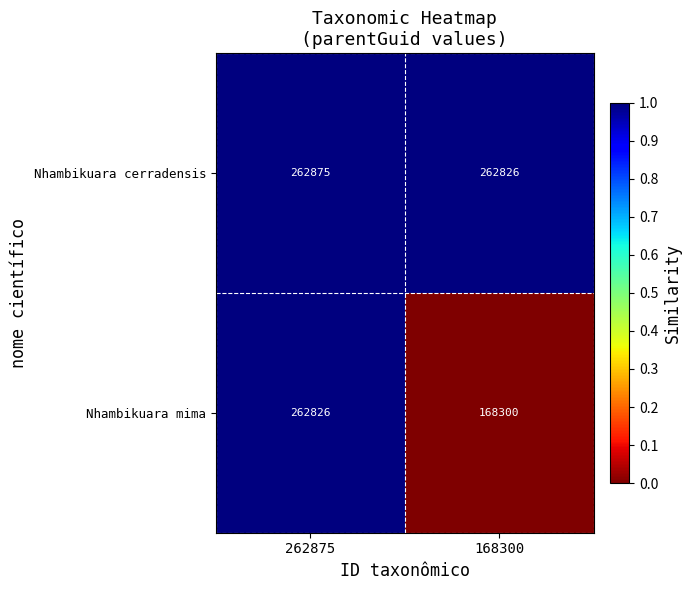

Is it true that Nhambikuara mima equals 262826 at 262875?

True